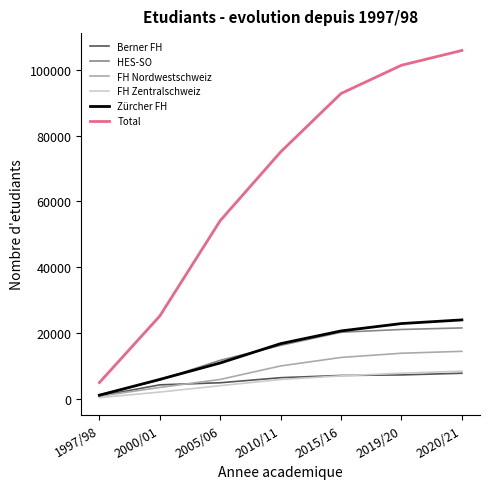

What is the difference between the maximum and minimum values in the Total series?

101024